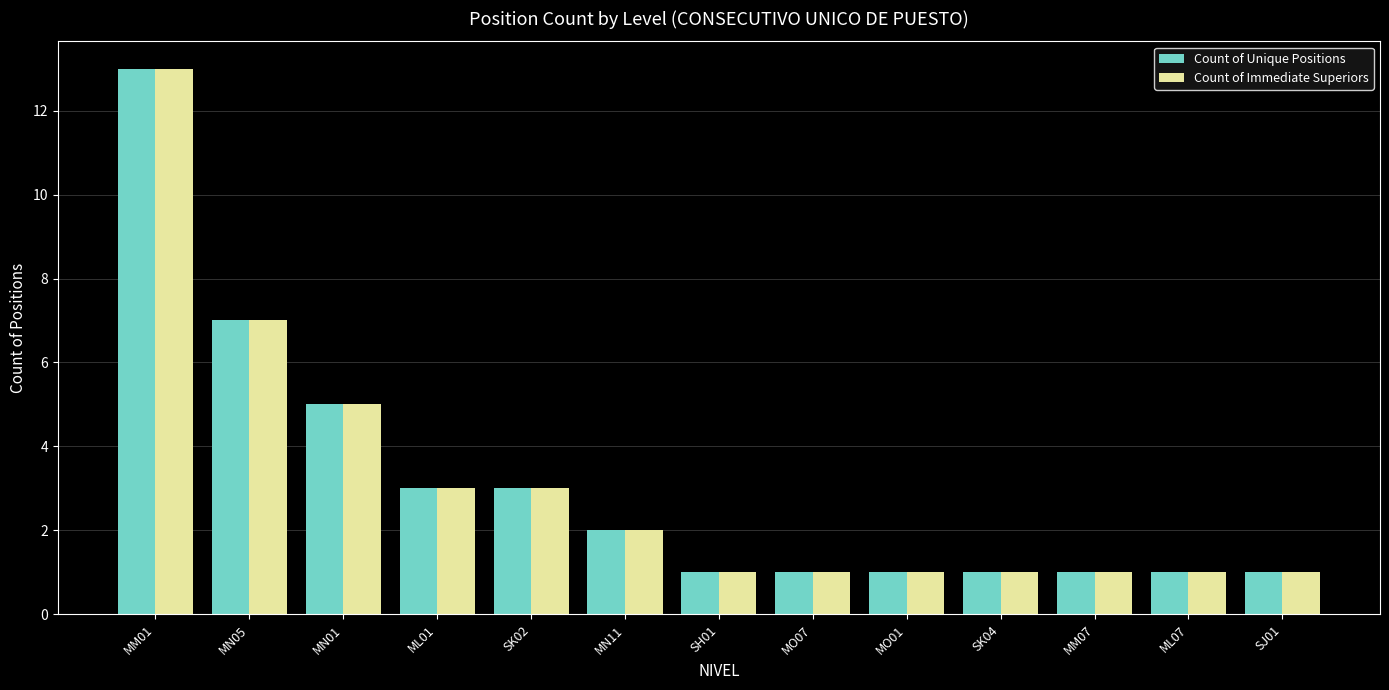

Reading left to right, what are all the values shown in this chart?

Count of Unique Positions: 13	7	5	3	3	2	1	1	1	1	1	1	1
Count of Immediate Superiors: 13	7	5	3	3	2	1	1	1	1	1	1	1